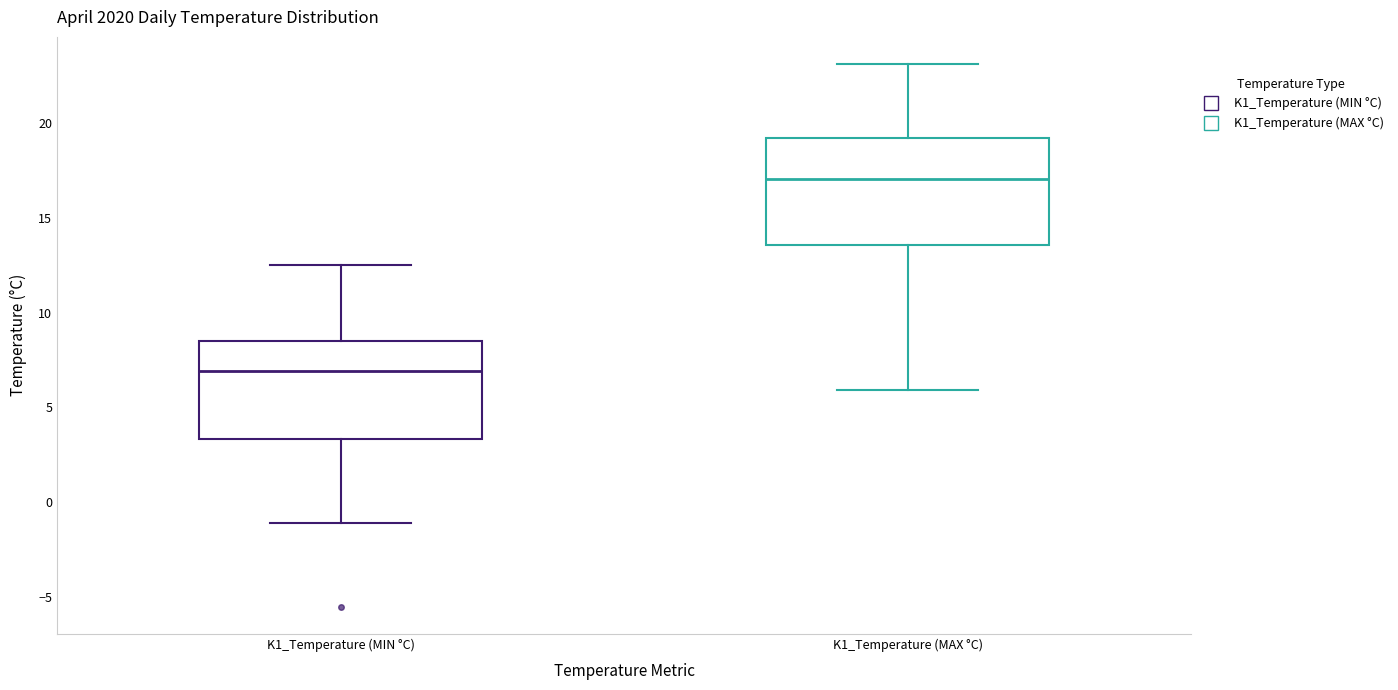

Where does the median line of the box for K1_Temperature (MAX °C) sit on the y-axis? The values are not printed on the chart, so give them approximately, as read against the axis.

17.0